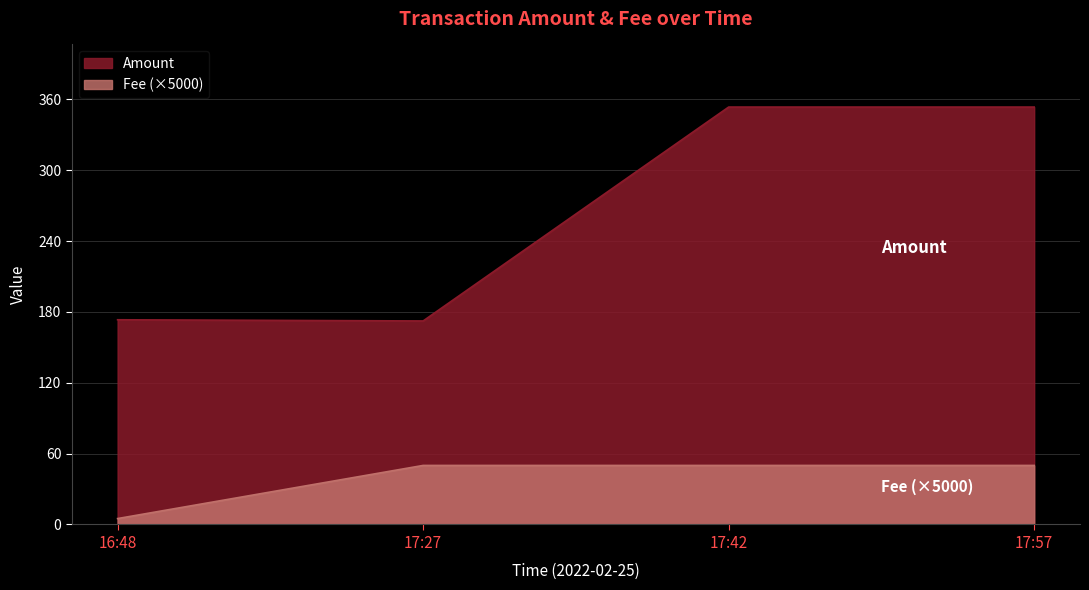

What is the minimum value for Amount?

172.4